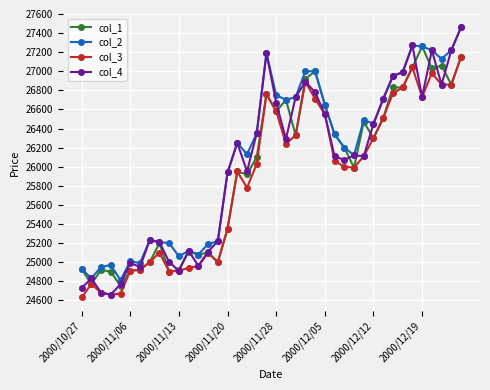

What is the value of the col_1 point at the 14th from the left?

25100